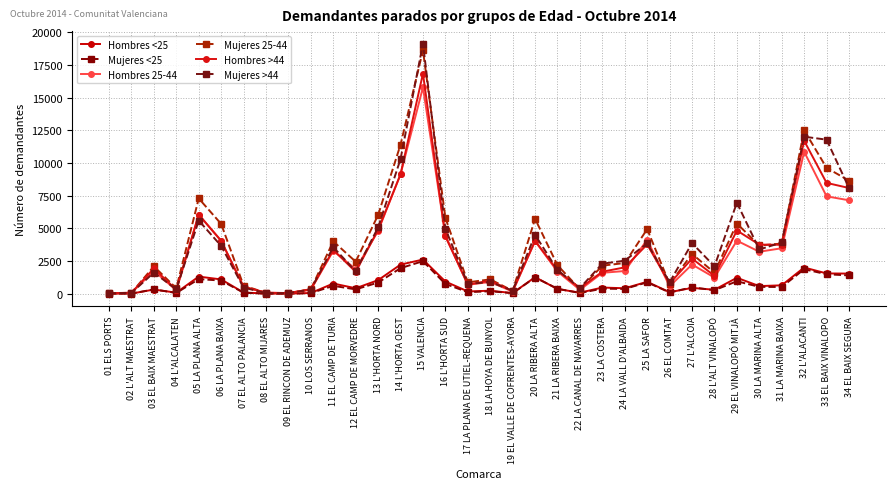

List the series in order of their peak value, lowest first.

Mujeres <25, Hombres <25, Hombres 25-44, Hombres >44, Mujeres 25-44, Mujeres >44